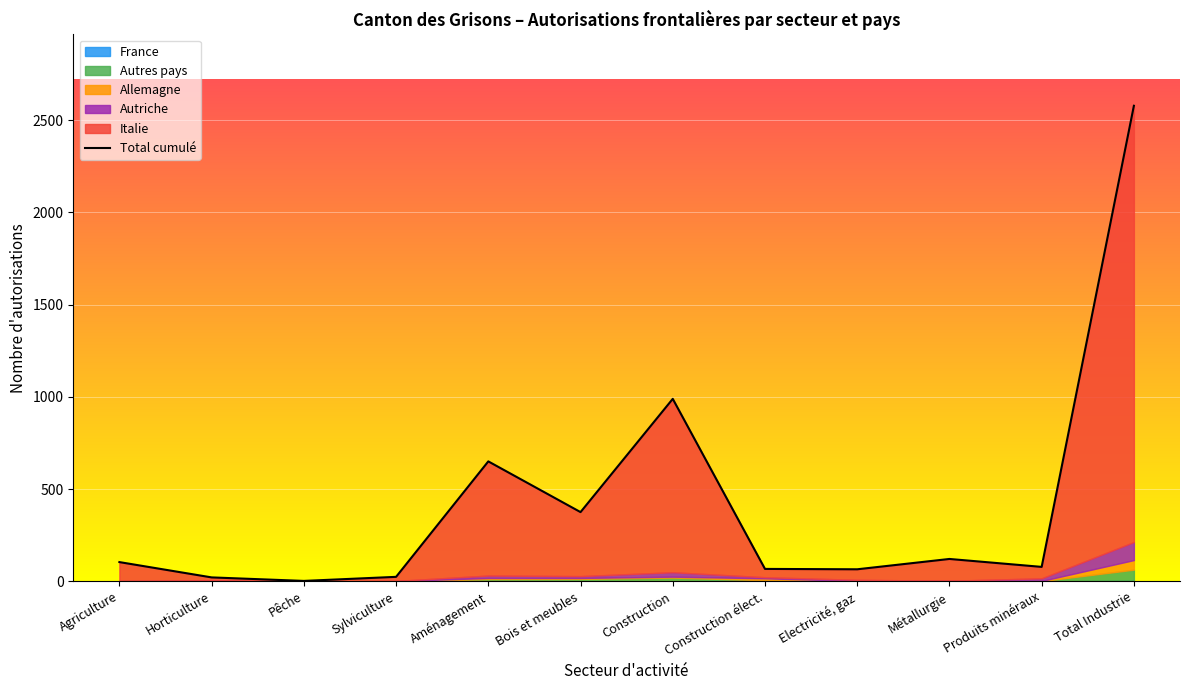

What is the sum of all values?

5074